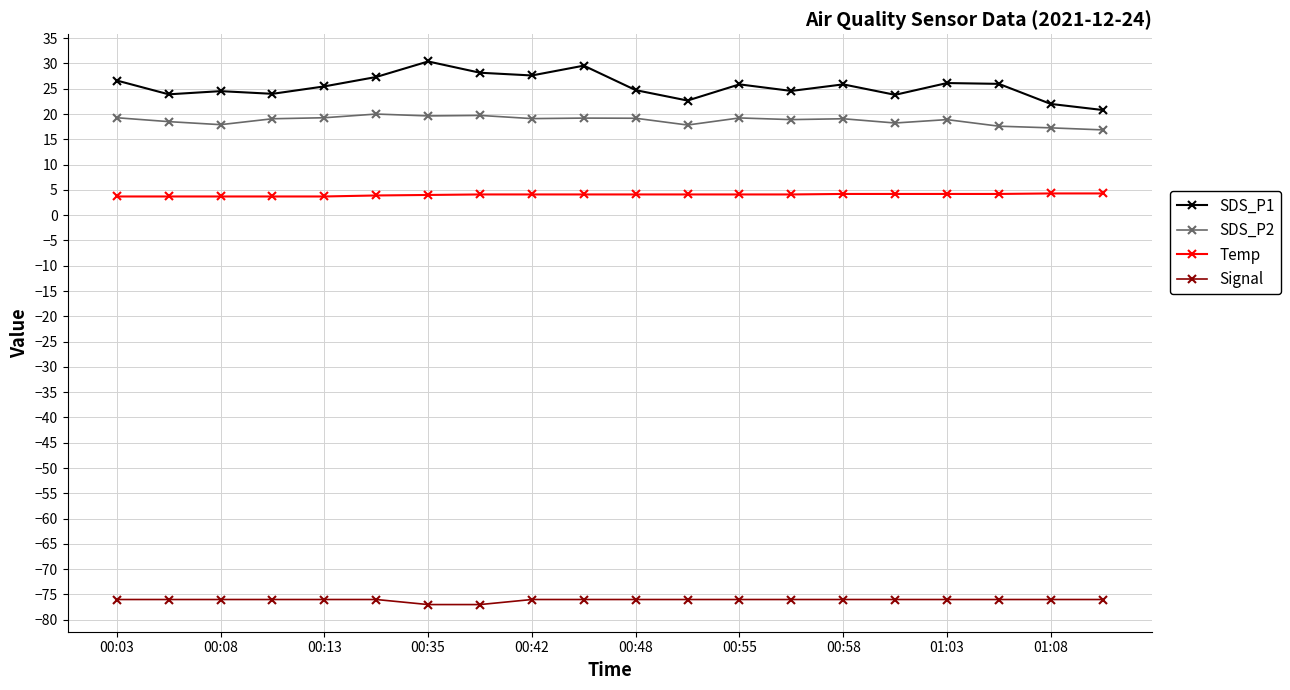

True or false: Signal and SDS_P1 cross at least once.

False